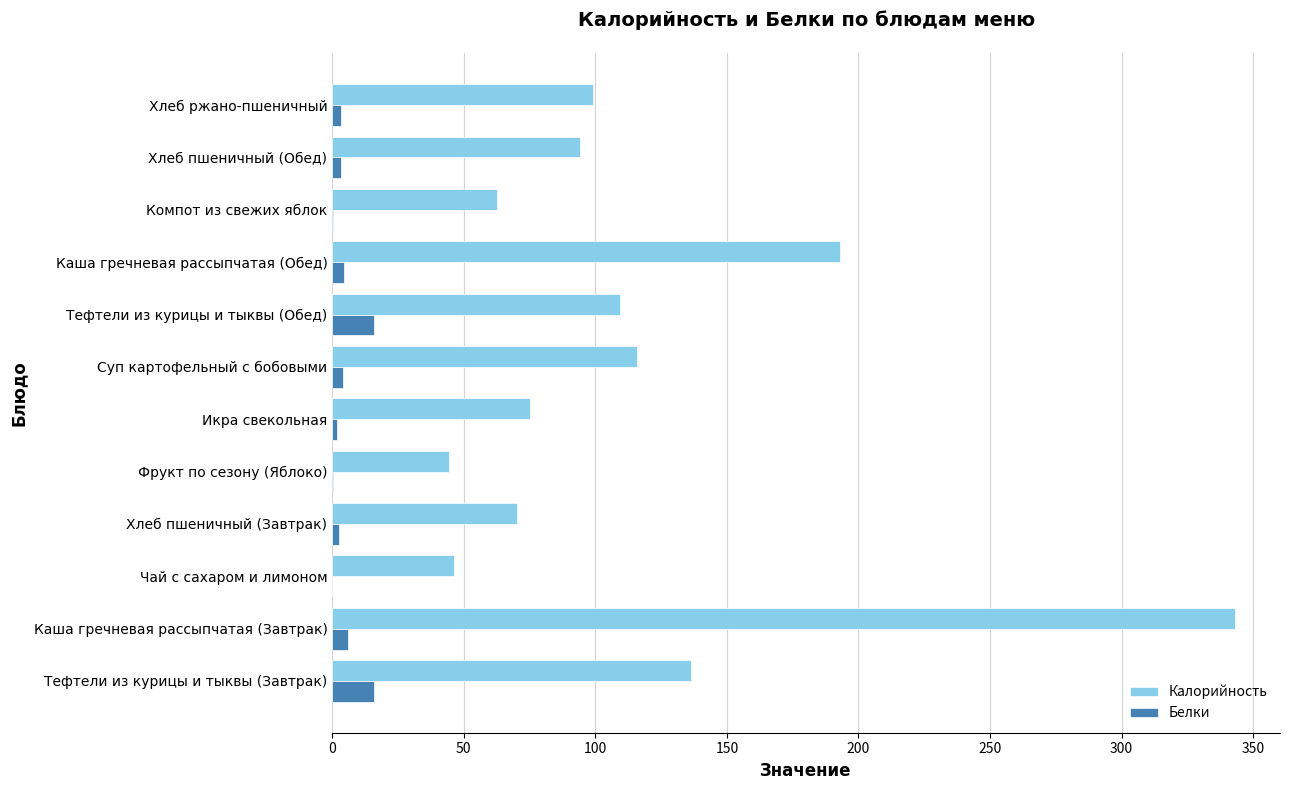

What is the maximum value shown in the chart?

343.1